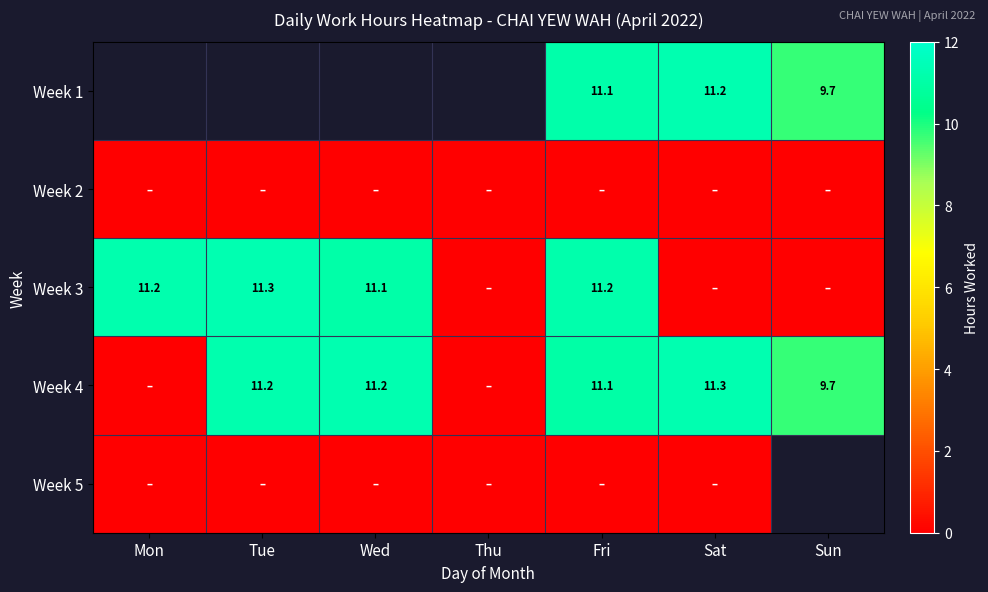

Which label corresponds to the smallest value in the chart?

Mon